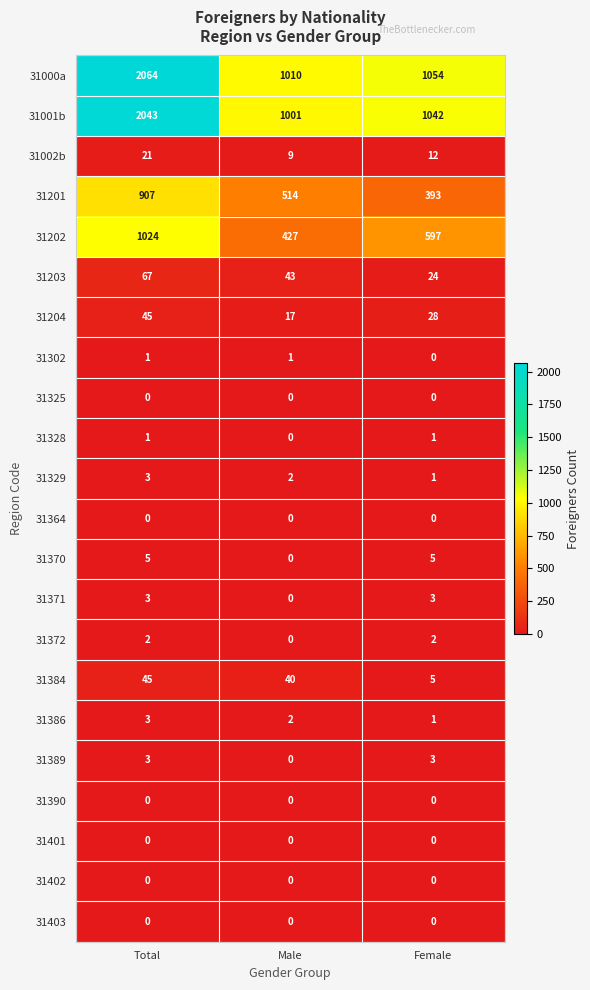

What is the difference between the 31370 values at Male and Total?

5